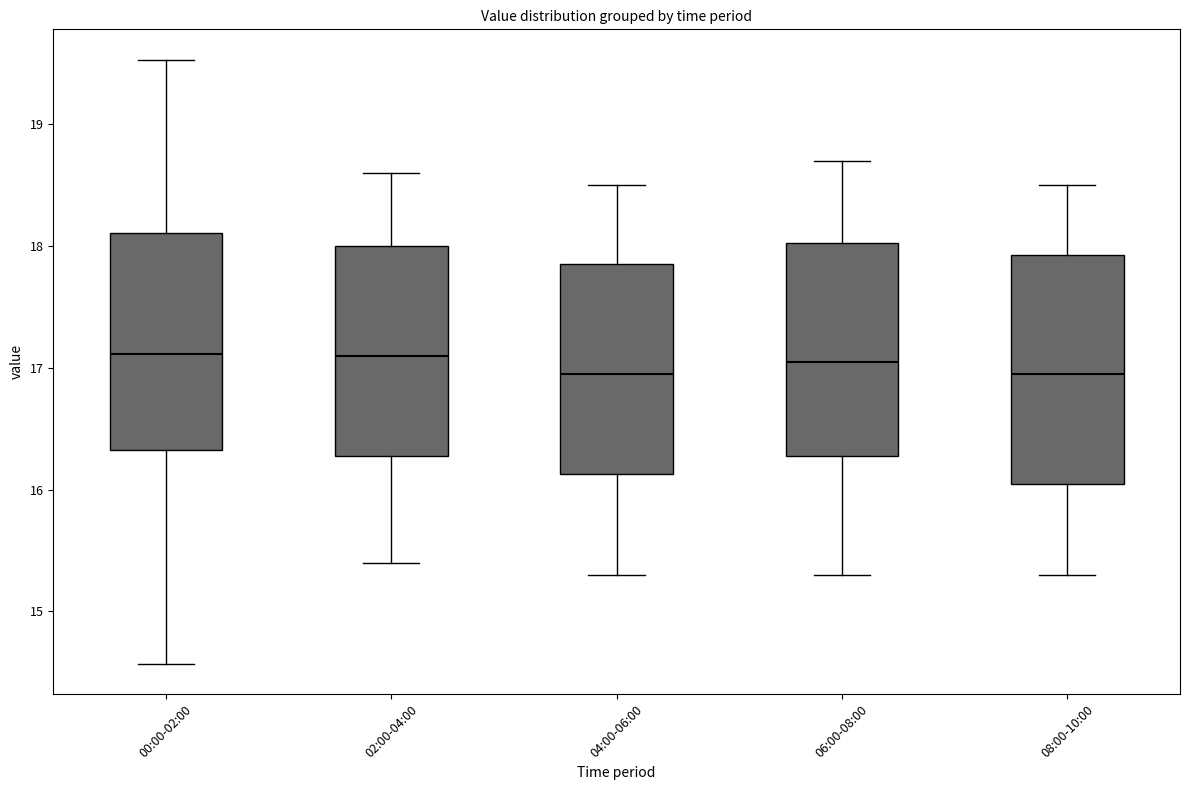

Reading left to right, read every box against the y-axis: the position of its median line, the range the box covers, and the ends of its whiskers. The values are not printed on the chart, so give them approximately, as read against the axis.

00:00-02:00: median 17.1, box 16.3 to 18.1, whiskers 14.6 to 19.5
02:00-04:00: median 17.1, box 16.3 to 18.0, whiskers 15.4 to 18.6
04:00-06:00: median 17.0, box 16.1 to 17.9, whiskers 15.3 to 18.5
06:00-08:00: median 17.1, box 16.3 to 18.0, whiskers 15.3 to 18.7
08:00-10:00: median 17.0, box 16.1 to 17.9, whiskers 15.3 to 18.5